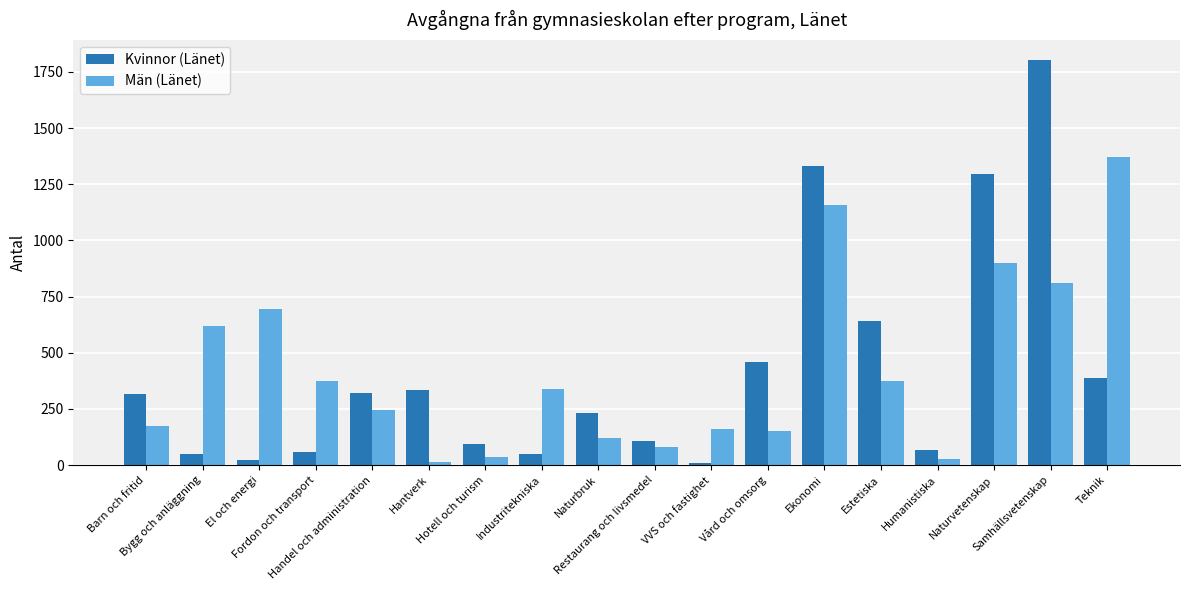

Are the bars grouped side by side (vs. stacked)?

Yes